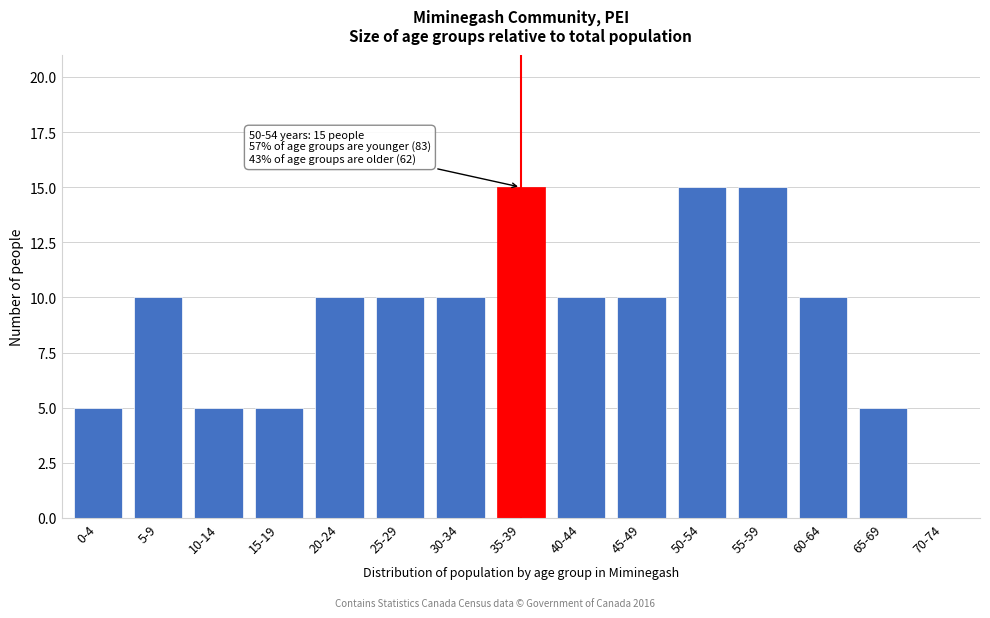

Reading left to right, what are all the values shown in this chart?

0-4=5	5-9=10	10-14=5	15-19=5	20-24=10	25-29=10	30-34=10	35-39=15	40-44=10	45-49=10	50-54=15	55-59=15	60-64=10	65-69=5	70-74=0